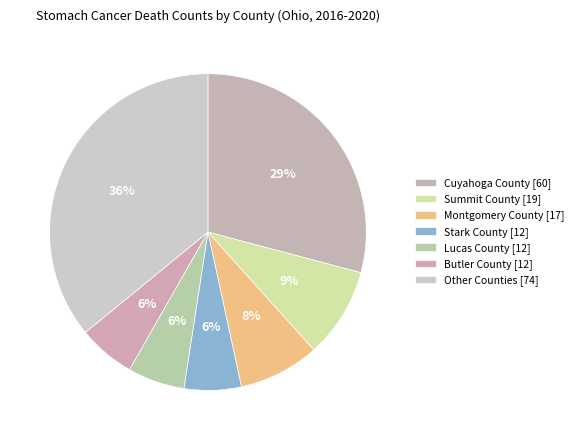

How many segments does this pie chart have?

7